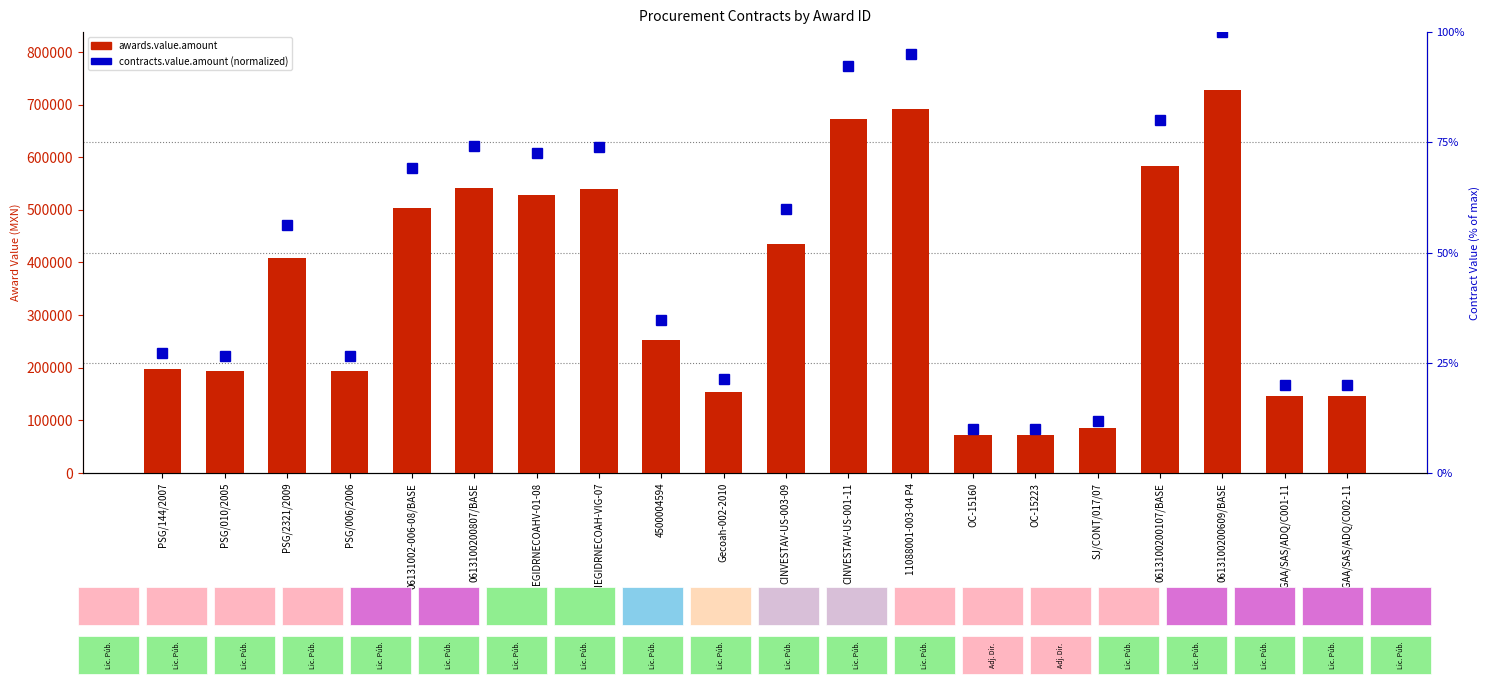

At how many categories does at least one series exceed 104366?

17